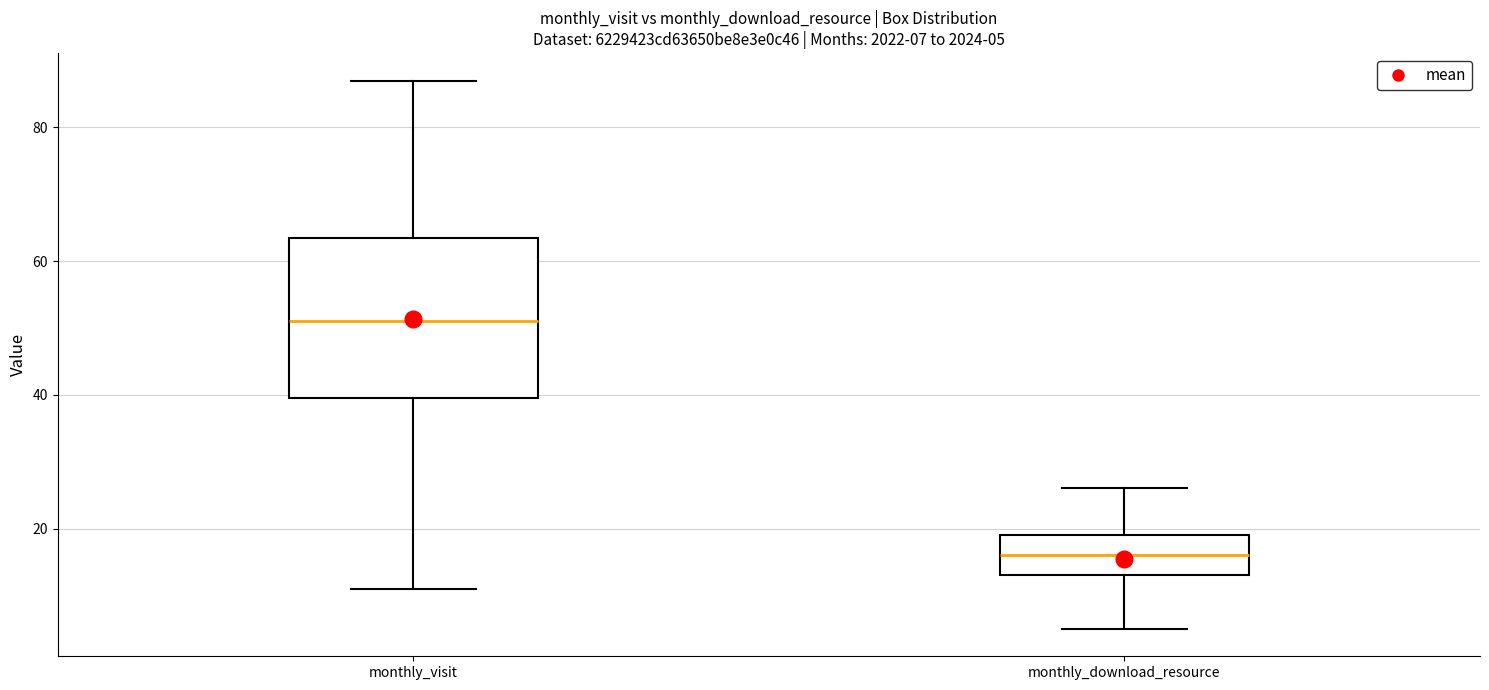

Which box's median line is the highest?

monthly_visit